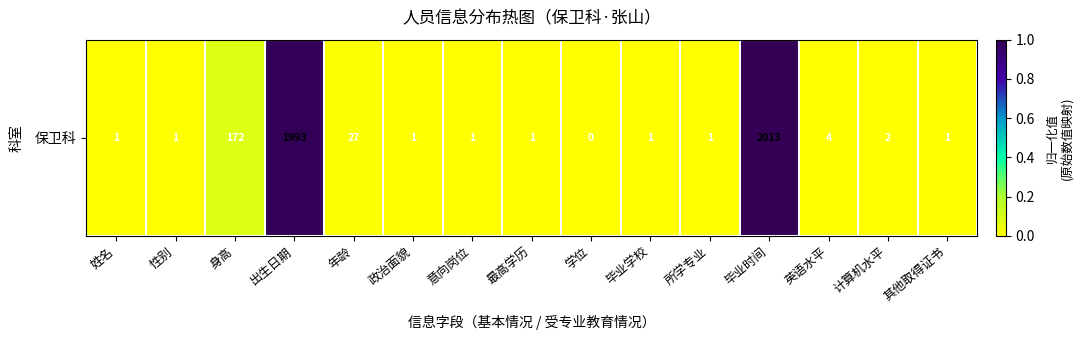

What is the maximum value shown in the chart?

1.0